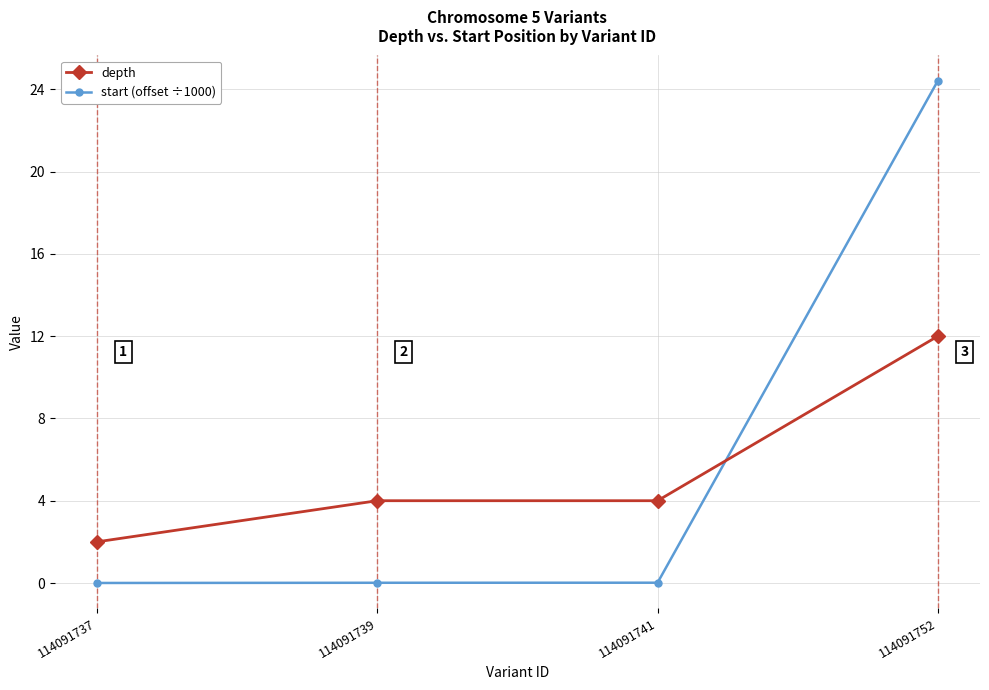

What is the approximate value of start (offset ÷1000) at 114091752?

24.4